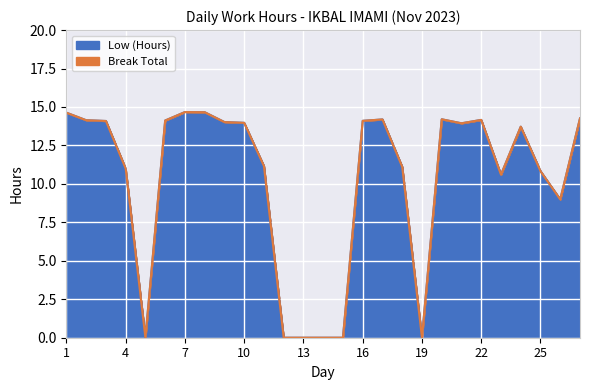

List the labels in order of value, smallest first.

5, 12, 13, 14, 15, 19, 26, 23, 25, 4, 18, 11, 24, 21, 10, 9, 3, 16, 6, 2, 22, 17, 20, 27, 1, 8, 7